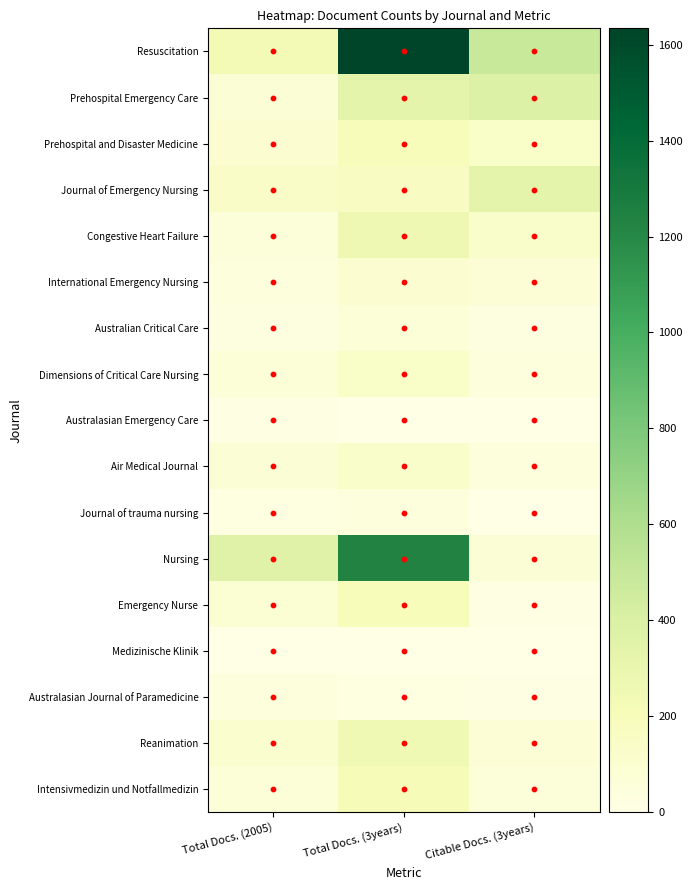

Rank the series at Citable Docs. (3years) from lowest to highest value.

Australasian Emergency Care, Medizinische Klinik, Journal of trauma nursing, Australasian Journal of Paramedicine, Emergency Nurse, Australian Critical Care, Dimensions of Critical Care Nursing, Air Medical Journal, Intensivmedizin und Notfallmedizin, International Emergency Nursing, Reanimation, Nursing, Congestive Heart Failure, Prehospital and Disaster Medicine, Journal of Emergency Nursing, Prehospital Emergency Care, Resuscitation